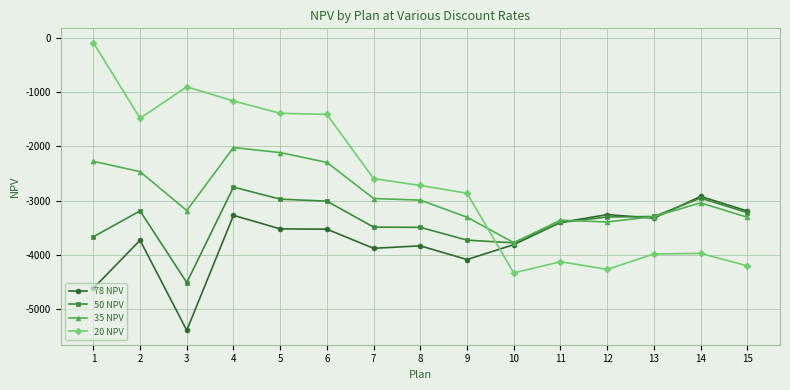

At which category is the sum across all series the highest?

4